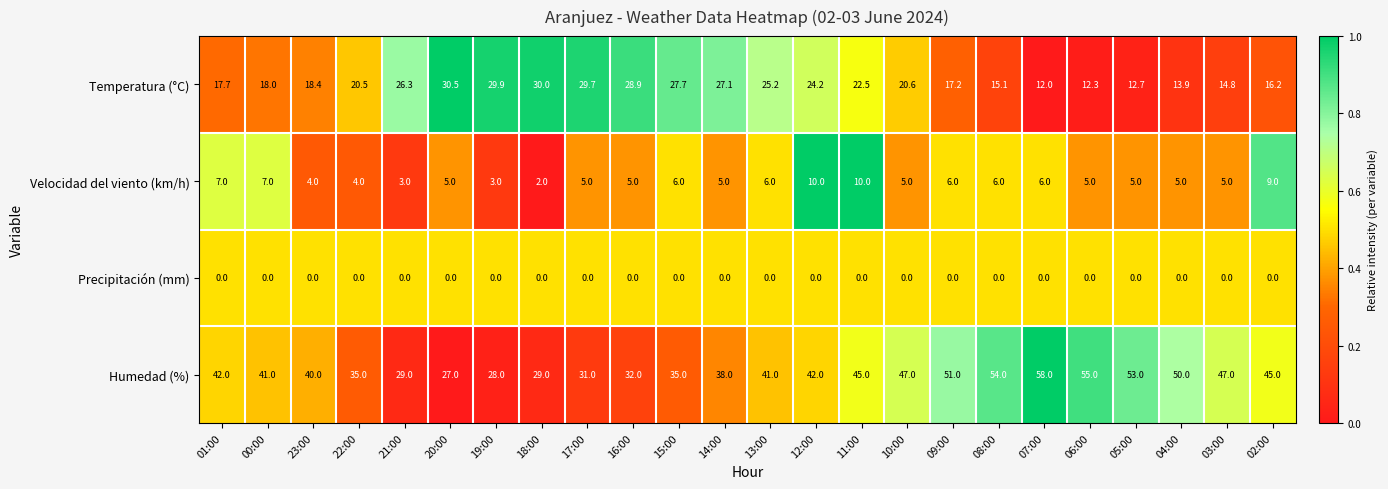

What is the difference between the highest and lowest values at 06:00?

55.0